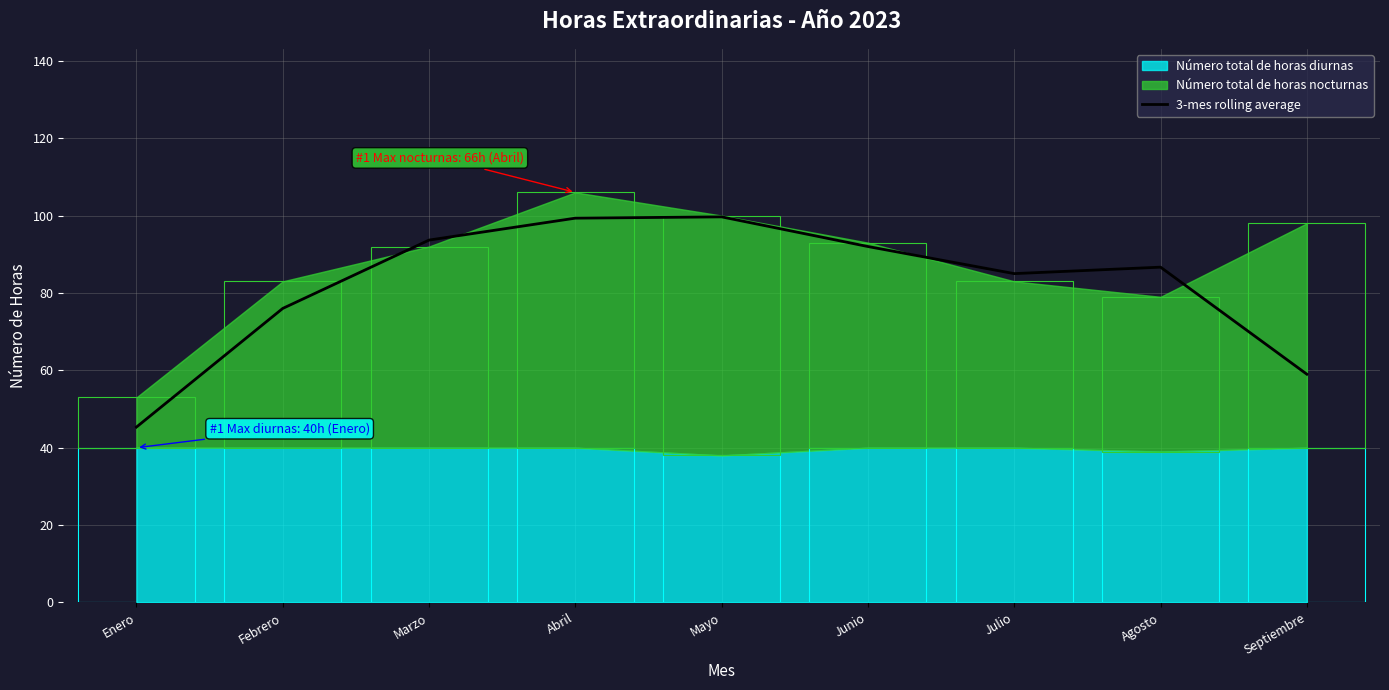

What position from the right is Junio?

4